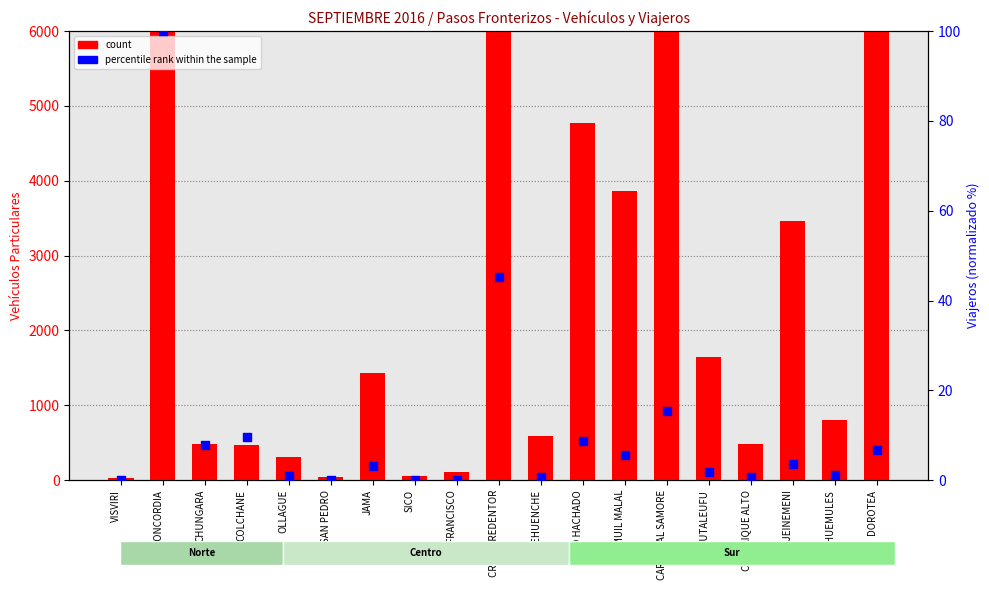

Which series has the largest Y range (max minus min)?

count